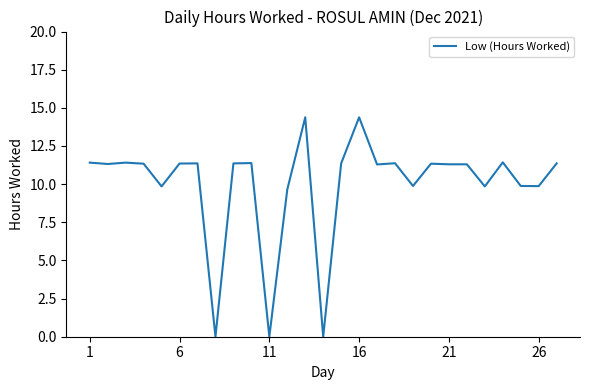

Count the number of categories in the chart.

27